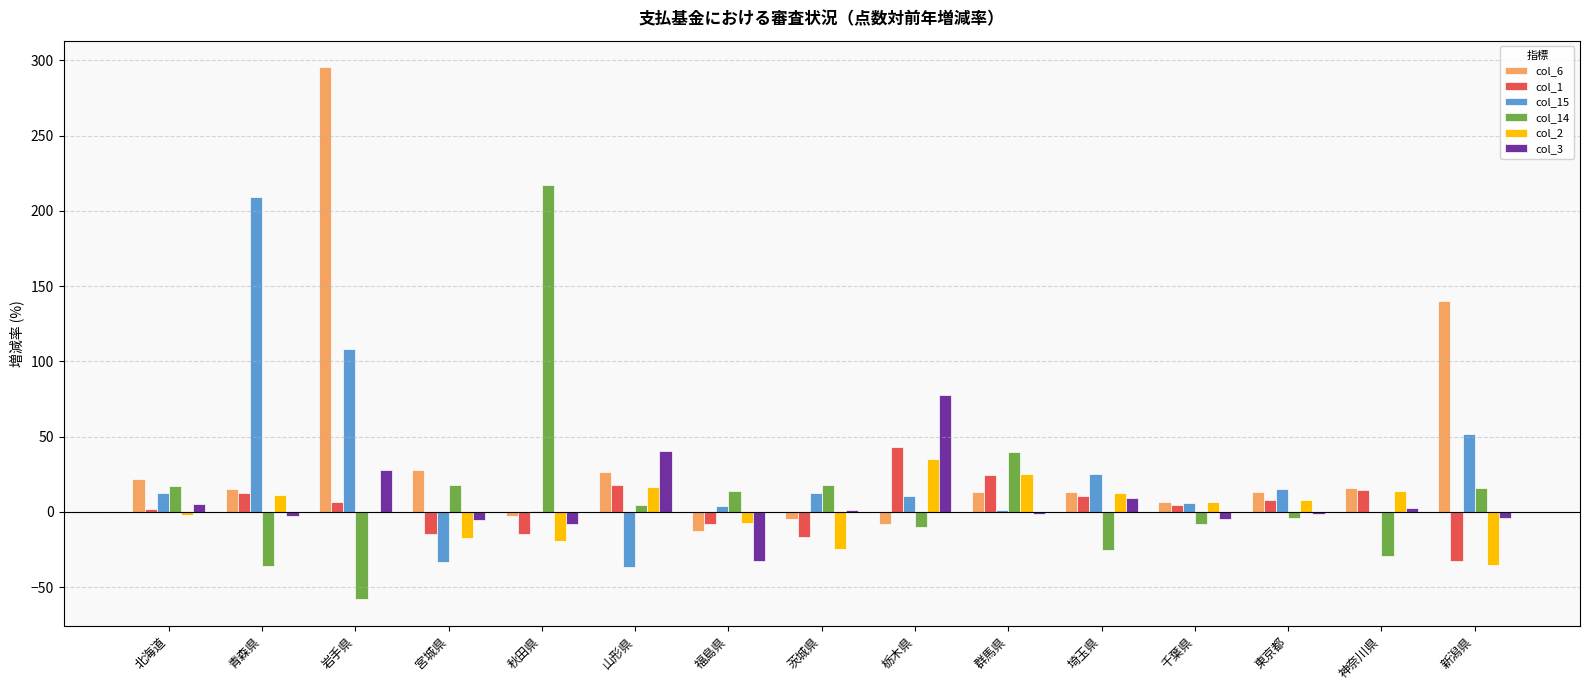

What is the sum of all col_15 values?

385.7